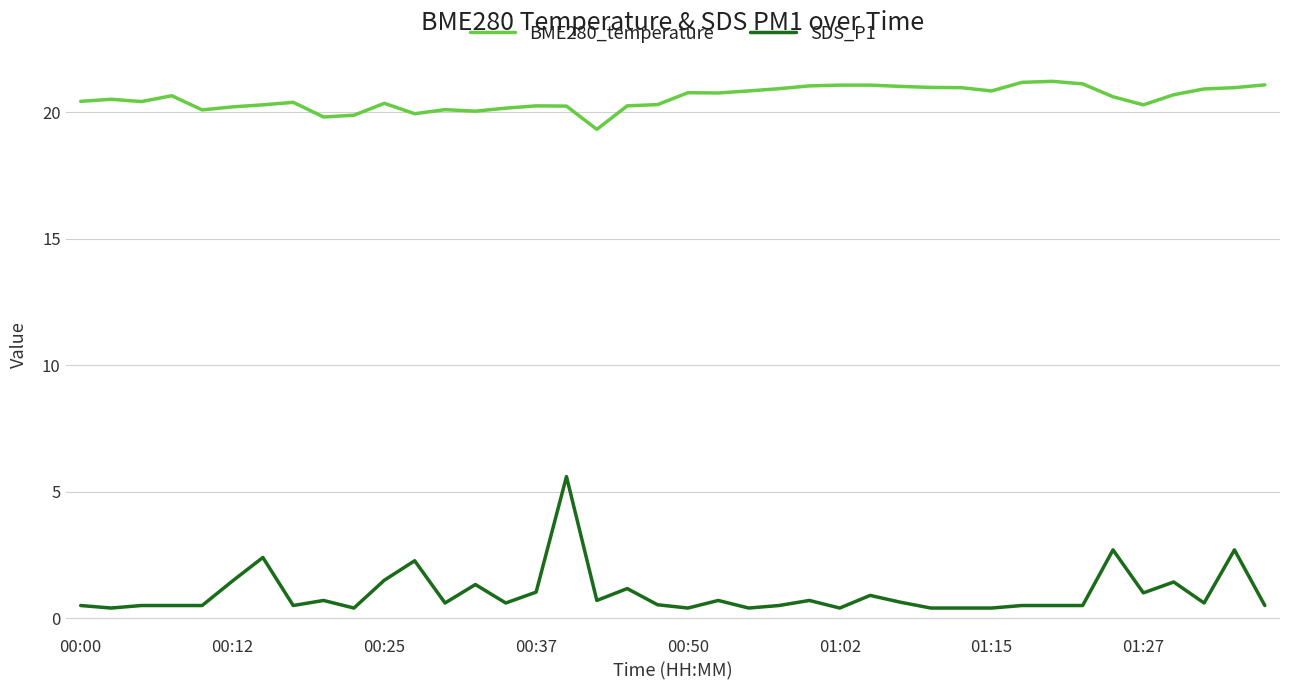

List the series in order of their overall mean, lowest first.

SDS_P1, BME280_temperature